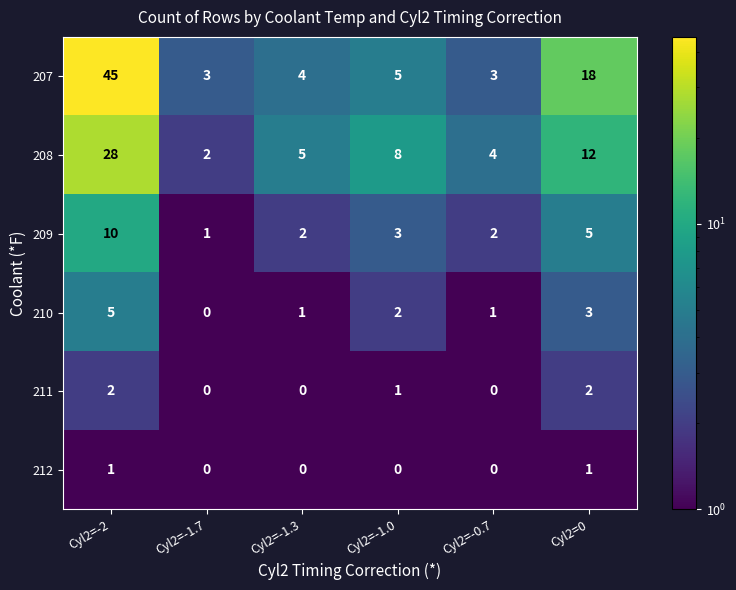

What is the spread (max minus min) of values at Cyl2=0?

17